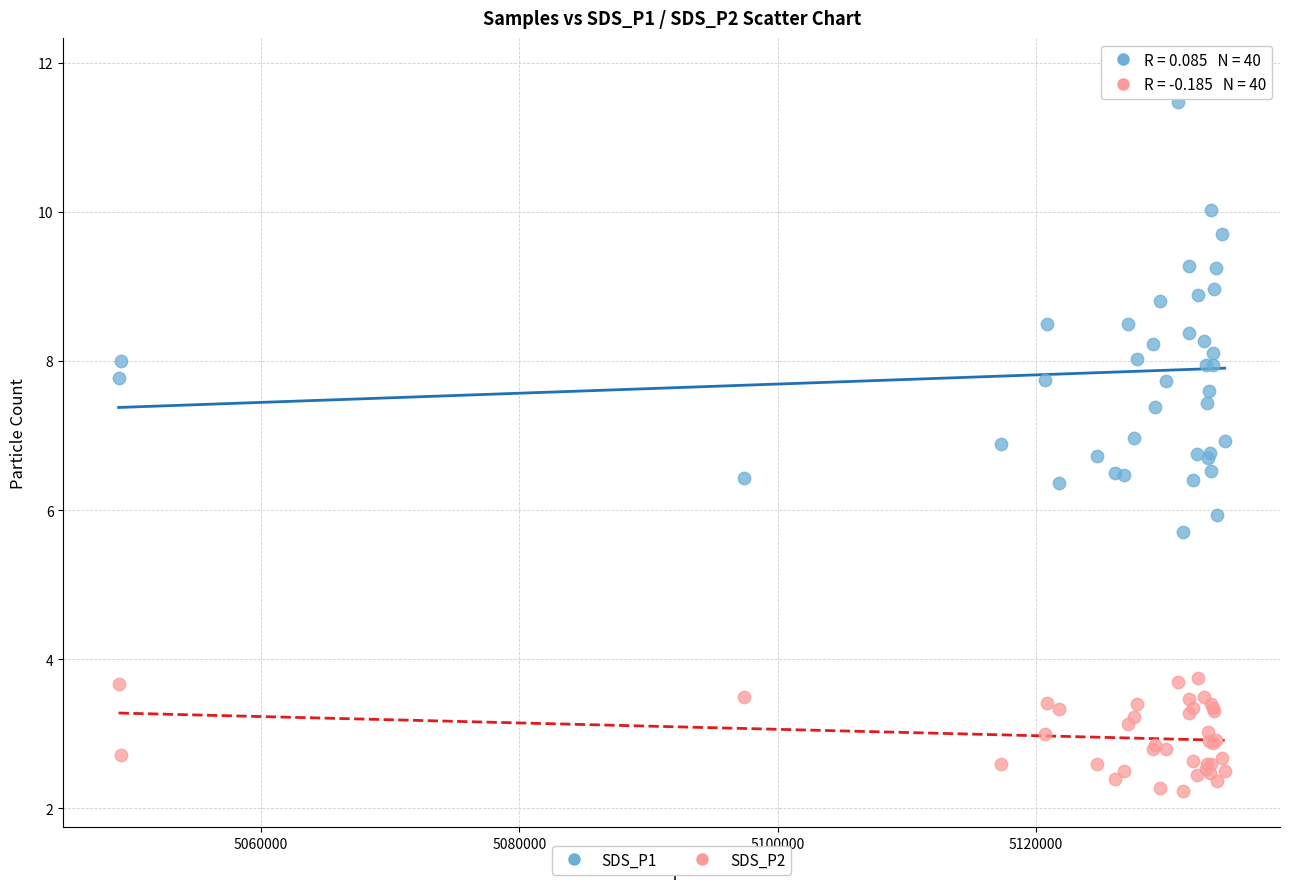

What is the X range (max minus min) for the scatter plot?

85614.0